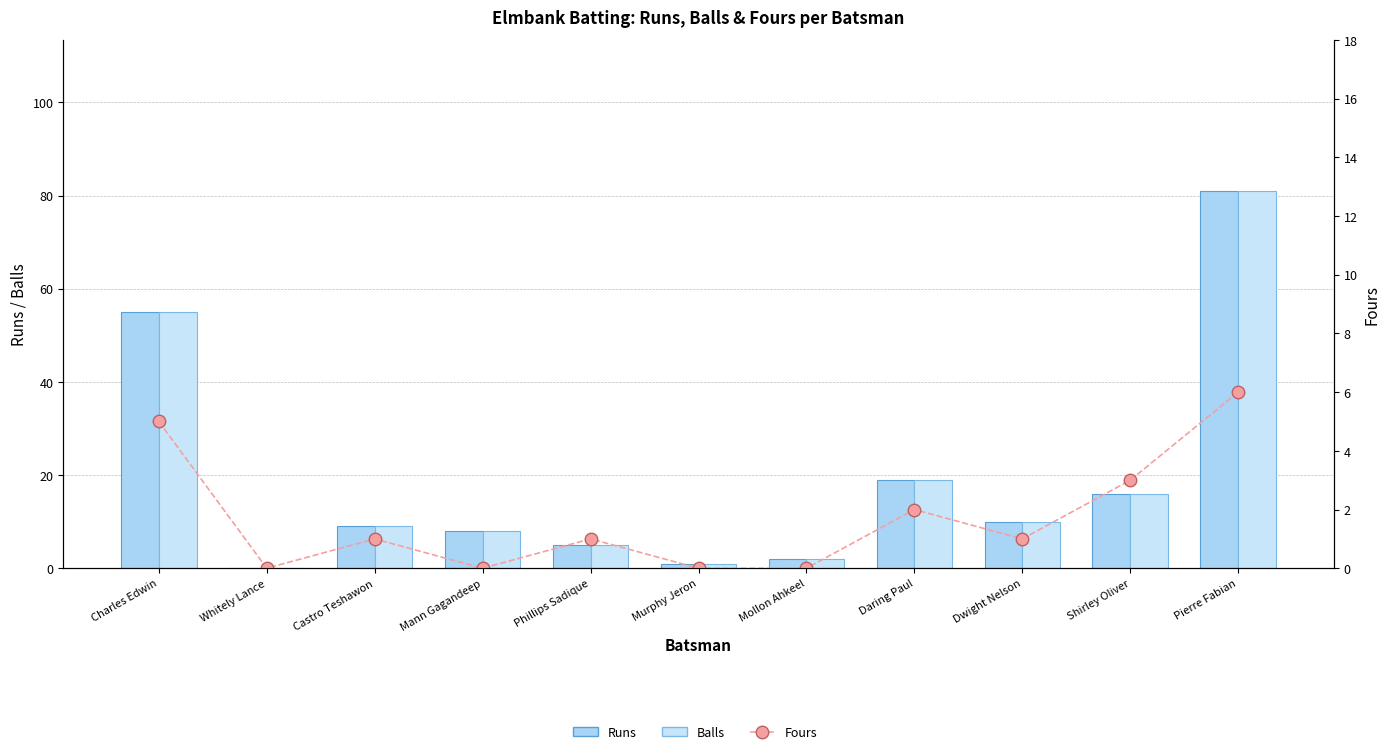

Which series has the widest spread of values?

Runs